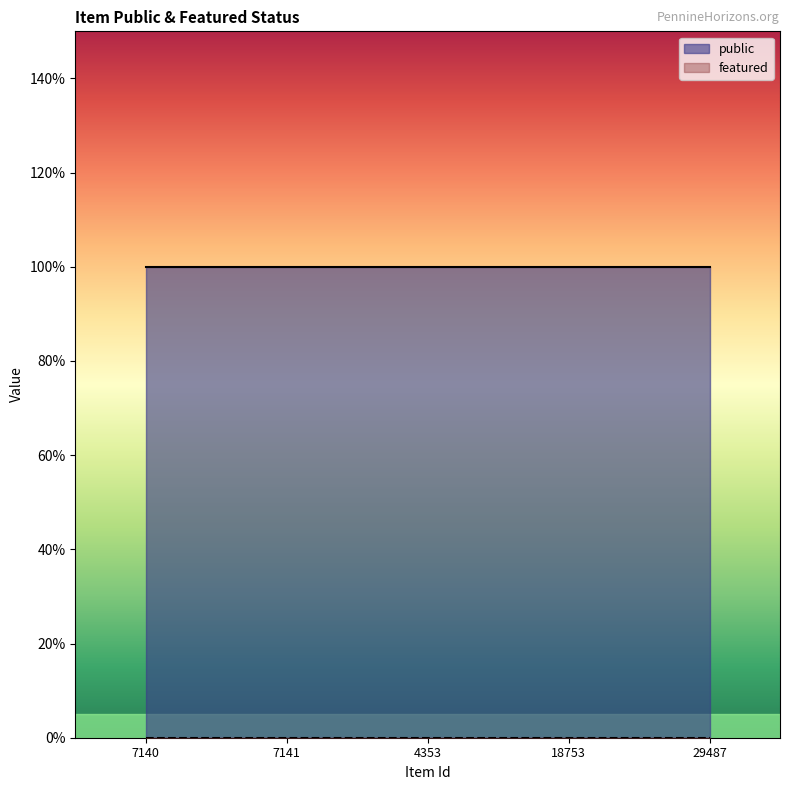

At which label is public closest to 1?

7140